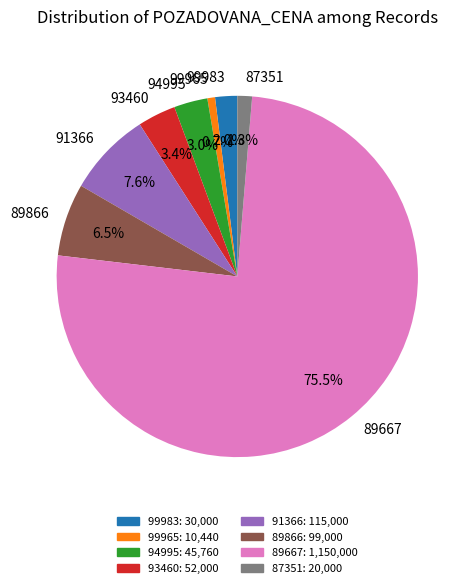

What is the smallest slice in the pie chart?

99965